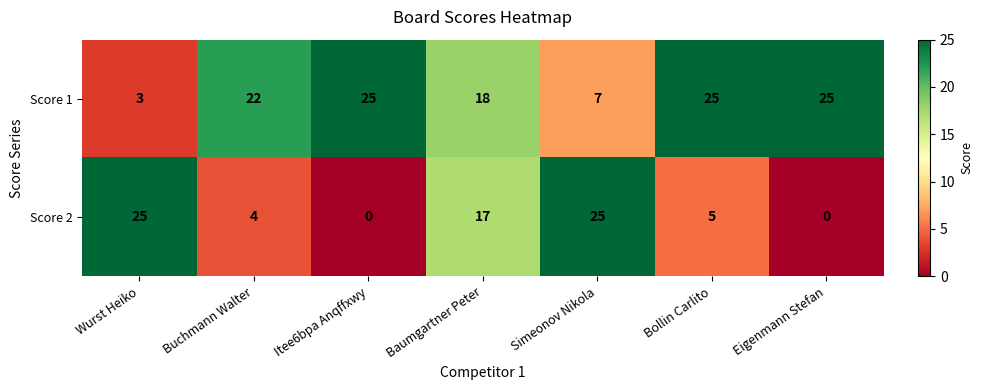

What is the difference between the maximum and second lowest values in the Score 2 series?

25